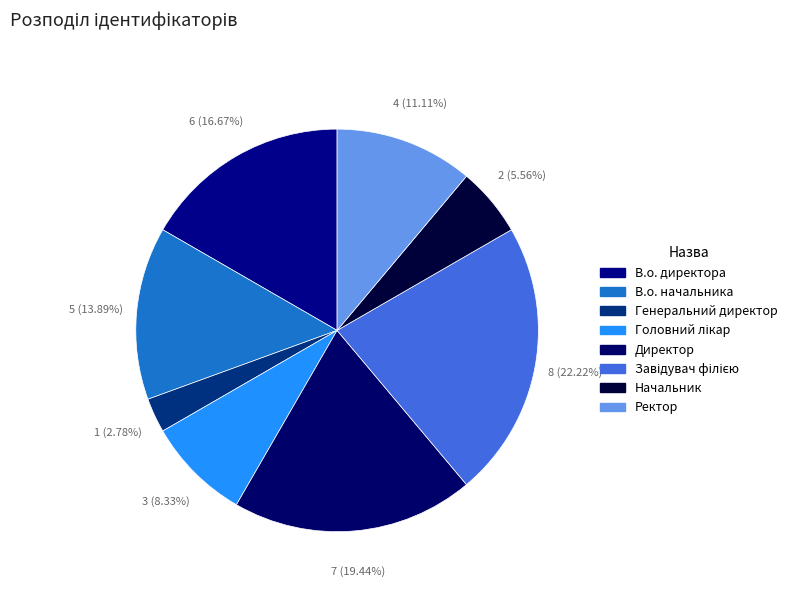

What is the change in value from В.о. начальника to Завідувач філією?

+3